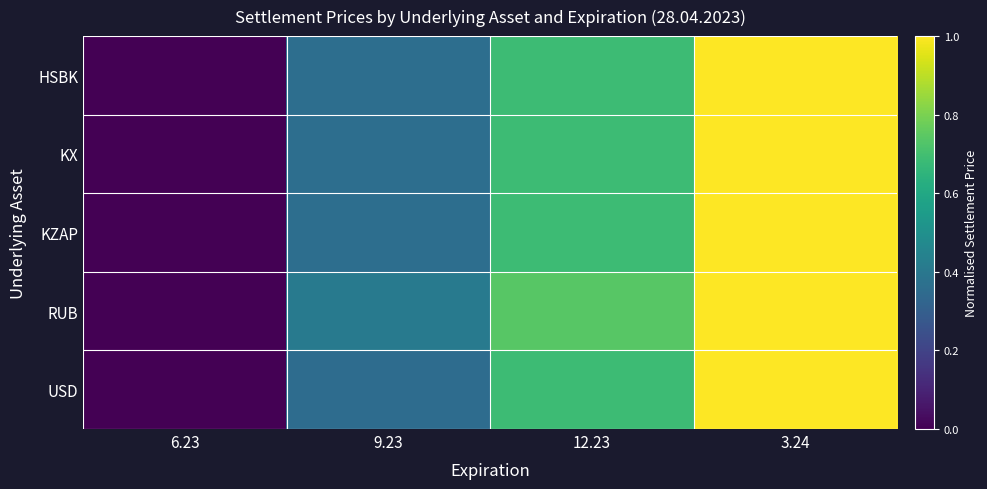

Reading right to left, what are all the values shown in this chart?

HSBK: 3.24=1.0	12.23=0.7	9.23=0.4	6.23=0.0
KX: 3.24=1.0	12.23=0.7	9.23=0.4	6.23=0.0
KZAP: 3.24=1.0	12.23=0.7	9.23=0.4	6.23=0.0
RUB: 3.24=1.0	12.23=0.7	9.23=0.4	6.23=0.0
USD: 3.24=1.0	12.23=0.7	9.23=0.4	6.23=0.0